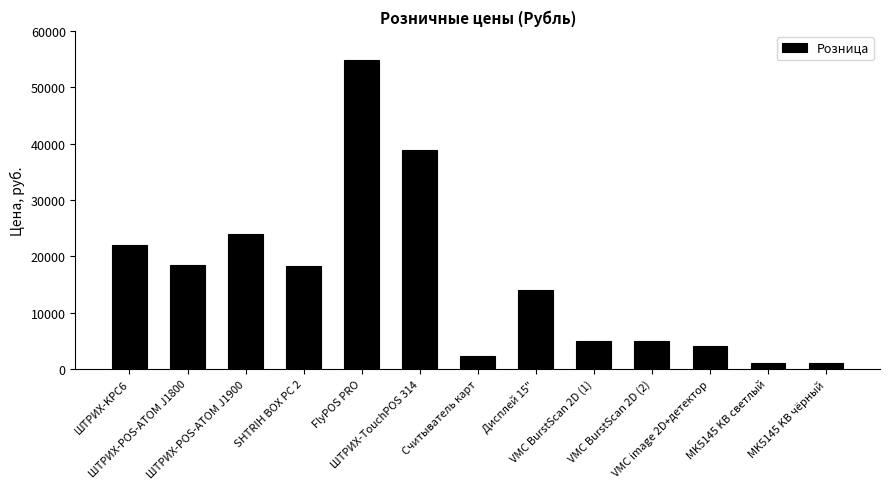

At which label is the value closest to 27900?

ШТРИХ-POS-ATOM J1900